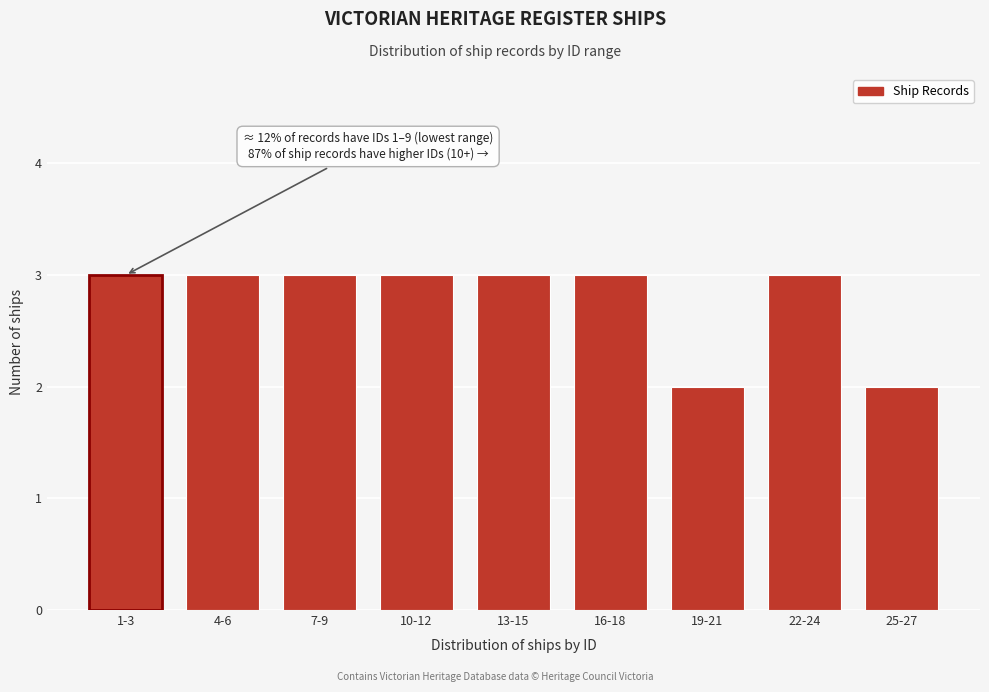

Reading left to right, list all the values displayed in this chart.

3	3	3	3	3	3	2	3	2